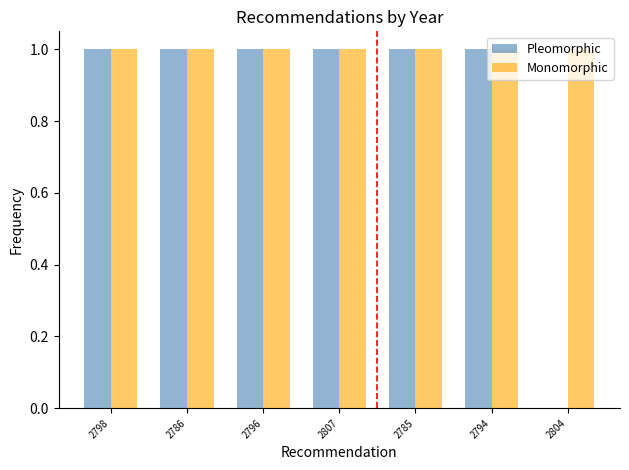

What is the difference between the Pleomorphic values at 2804 and 2785?

1